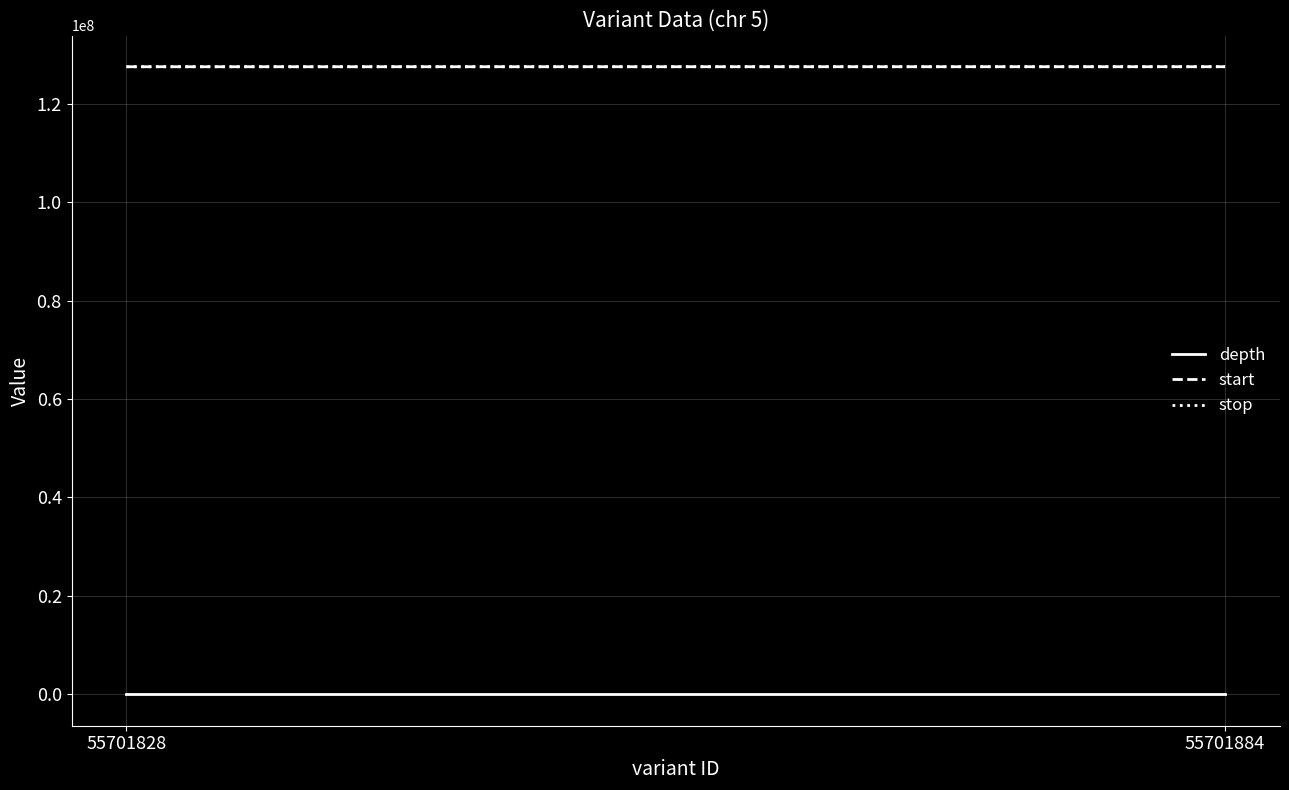

Rank the series by their maximum value, from highest to lowest.

stop, start, depth